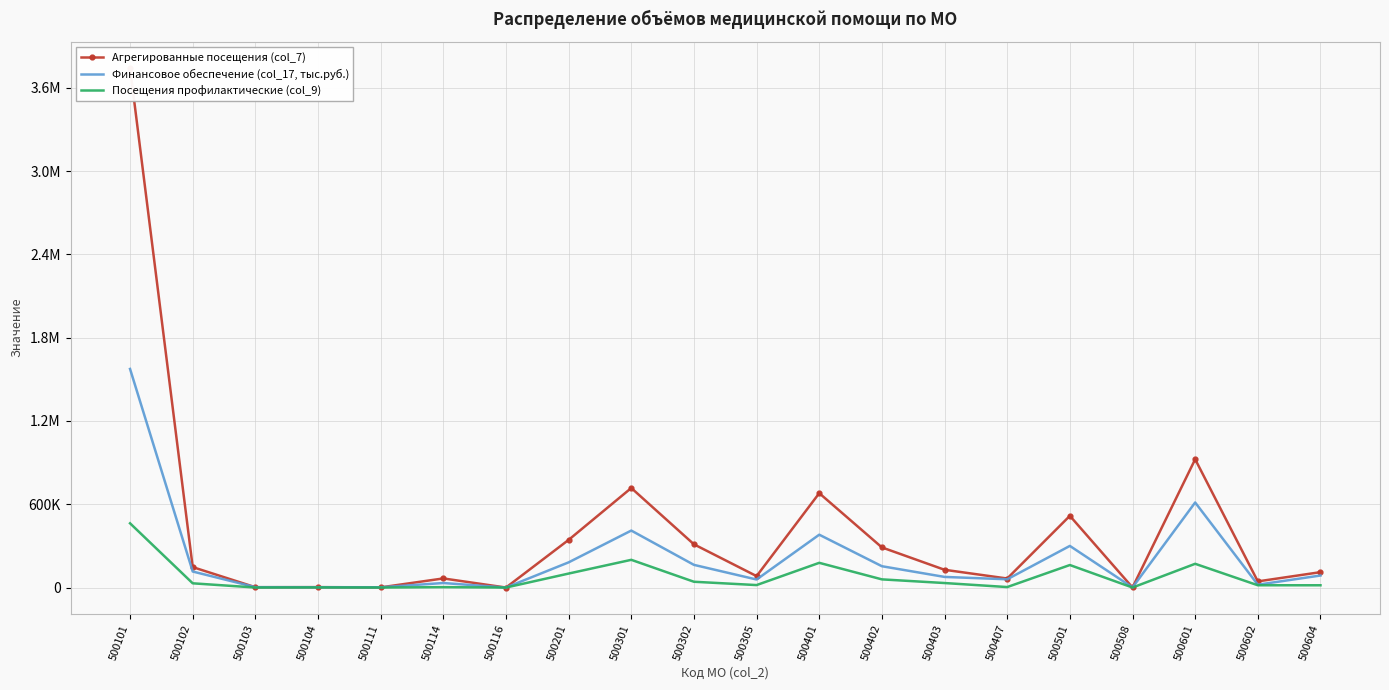

Rank the series by their average value, from highest to lowest.

Агрегированные посещения (col_7), Финансовое обеспечение (col_17, тыс.руб.), Посещения профилактические (col_9)